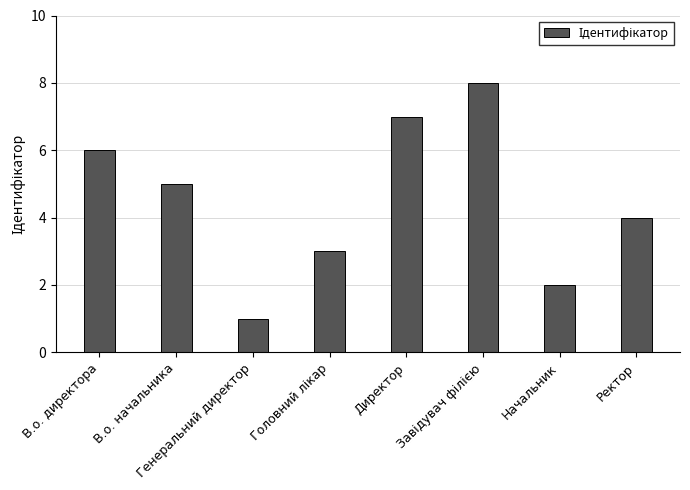

True or false: the data shows 7 at В.о. начальника.

False